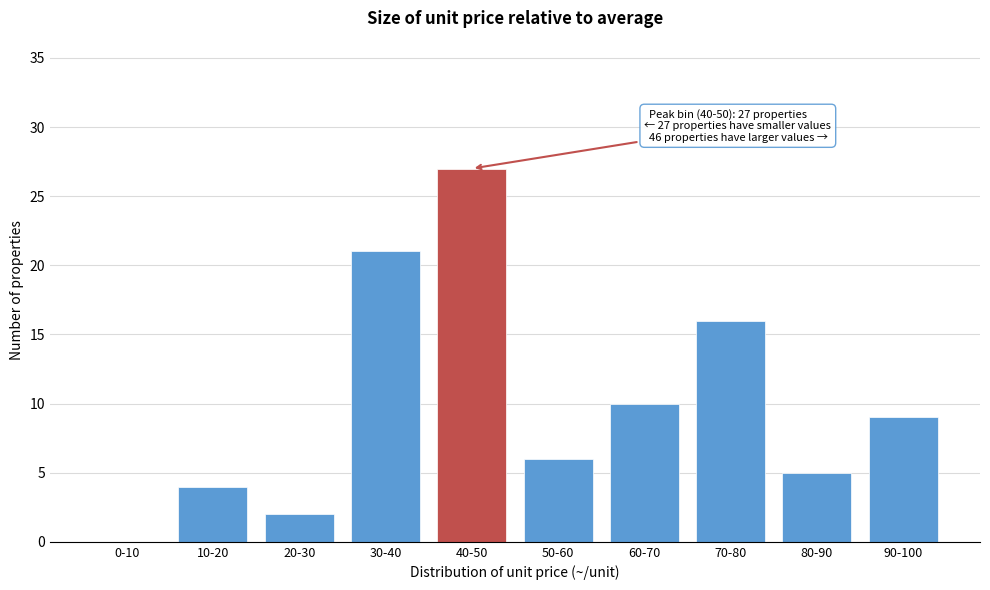

Reading left to right, extract all data points from this chart.

0-10=0	10-20=4	20-30=2	30-40=21	40-50=27	50-60=6	60-70=10	70-80=16	80-90=5	90-100=9